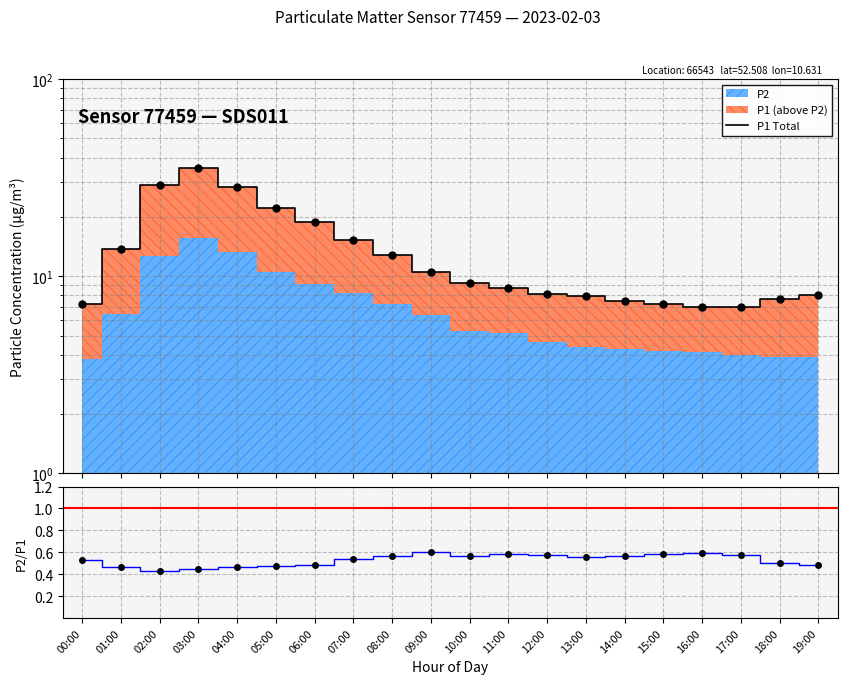

What is the maximum value shown in the chart?

35.2